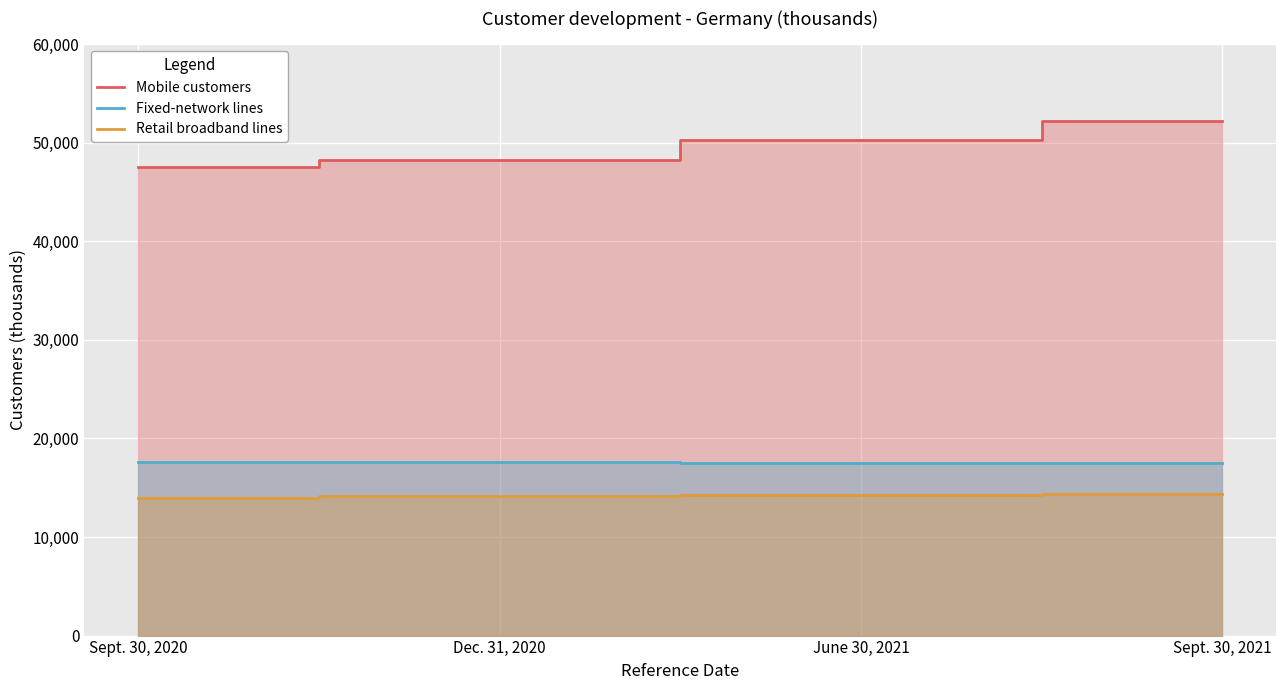

What is the difference between the highest and lowest values at Dec. 31, 2020?

34095